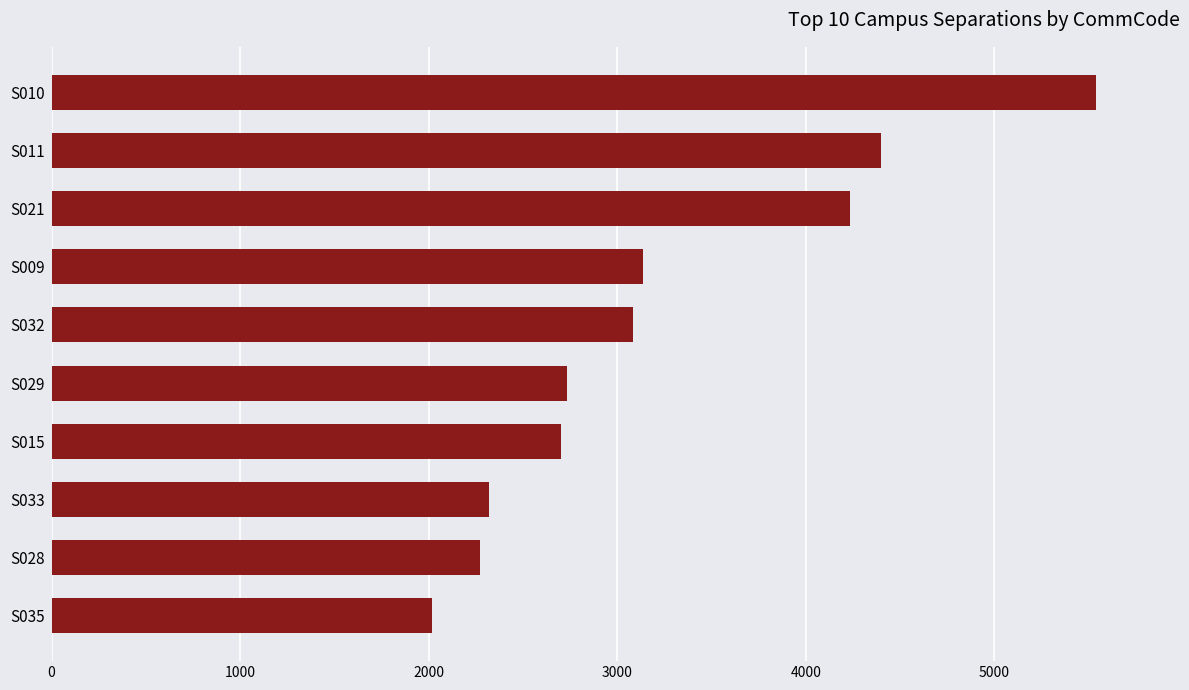

How many data points are less than 3085?

5